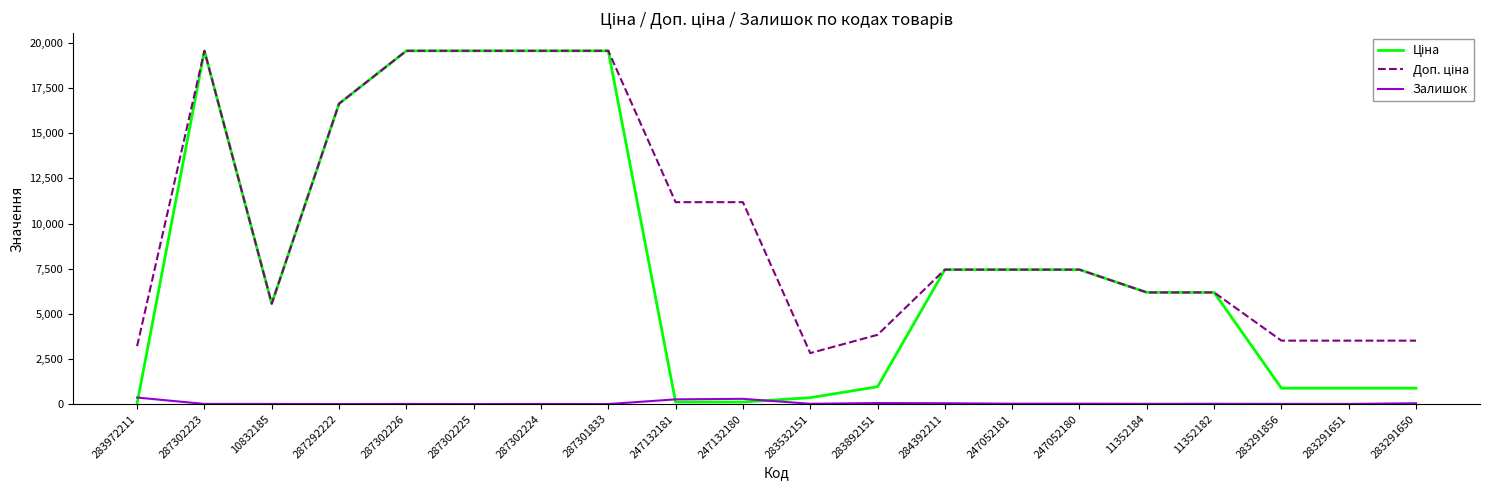

How many distinct data groups are displayed?

3